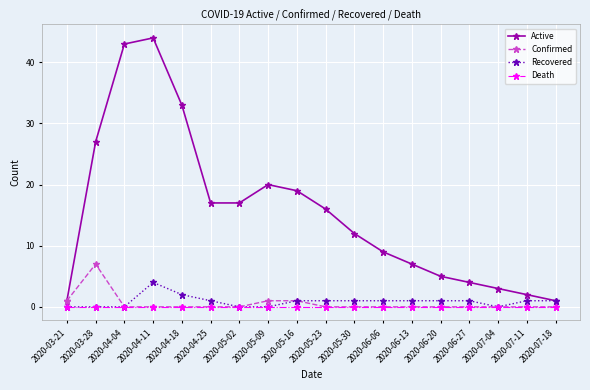

True or false: Active and Death intersect in this chart.

False